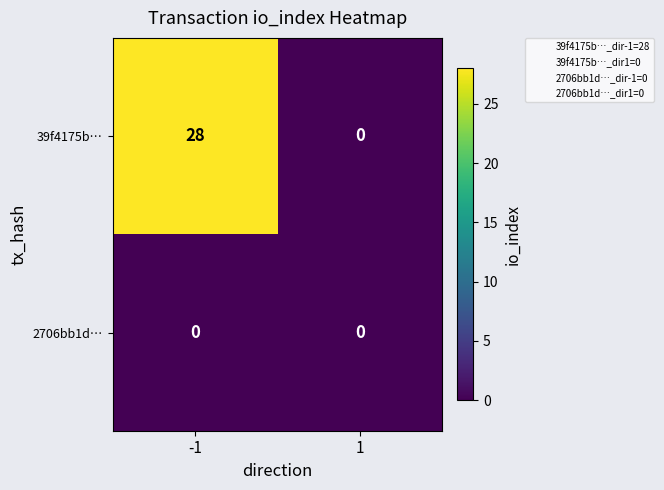

True or false: 2706bb1d… has a value of 0 at -1.

True